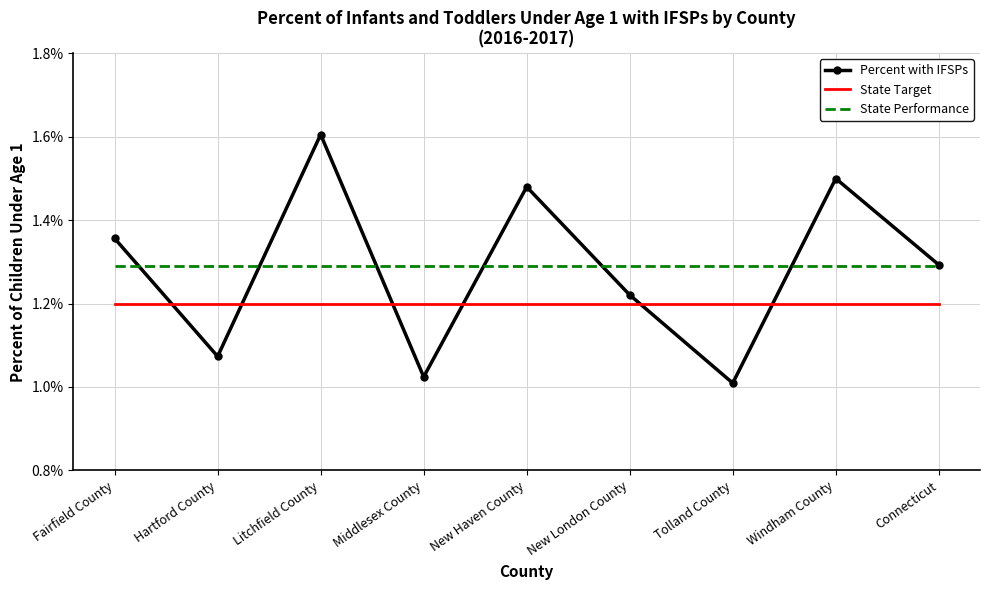

Is the value of State Target at New London County greater than the value of State Performance at Litchfield County?

No